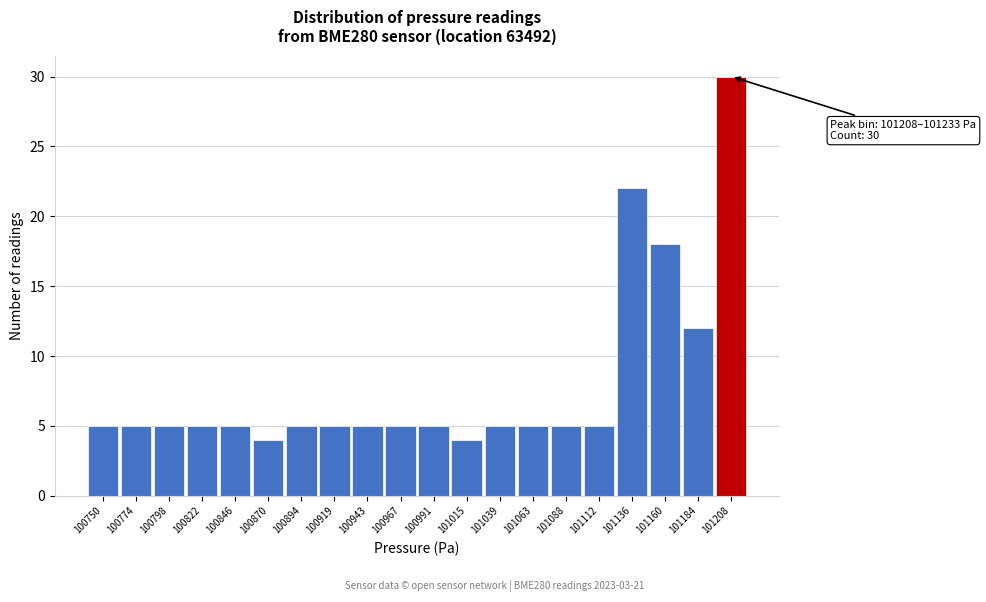

Reading left to right, transcribe all the data shown in this chart.

5	5	5	5	5	4	5	5	5	5	5	4	5	5	5	5	22	18	12	30